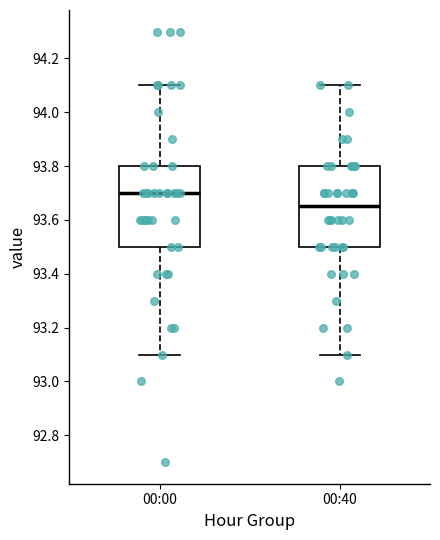

Reading left to right, read every box against the y-axis: the position of its median line, the range the box covers, and the ends of its whiskers. The values are not printed on the chart, so give them approximately, as read against the axis.

00:00: median 93.70, box 93.50 to 93.80, whiskers 93.10 to 94.10
00:40: median 93.66, box 93.50 to 93.80, whiskers 93.10 to 94.10